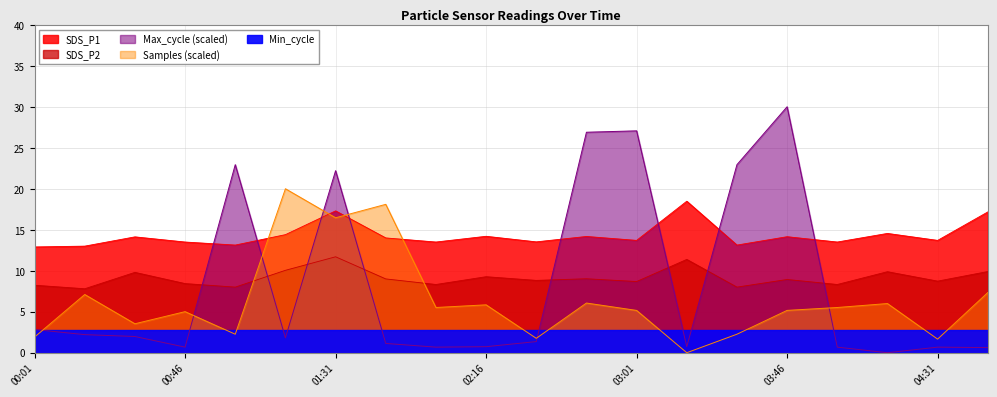

True or false: Max_cycle has a value of 1.5 at 00:01.

False